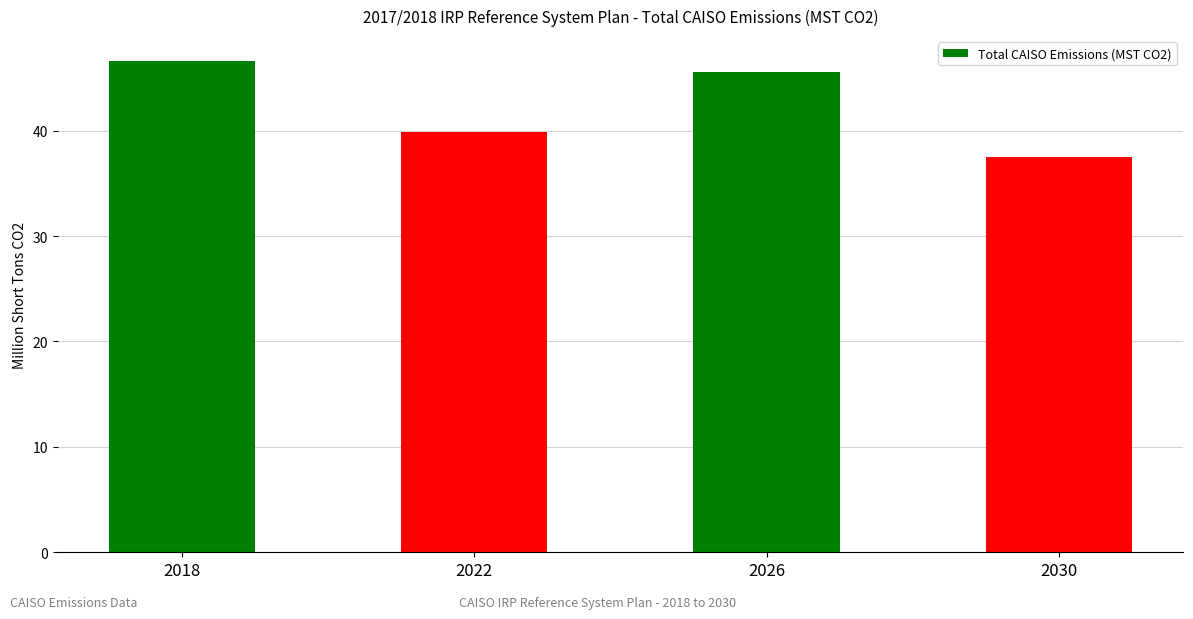

What is the value of the 4th bar from the left?

37.5